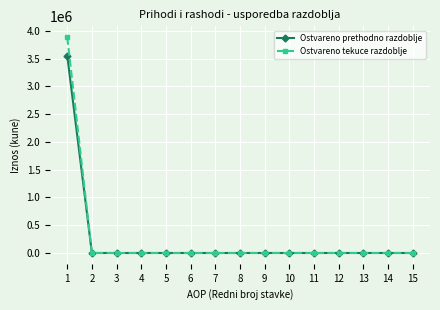

The value of Ostvareno prethodno razdoblje at 12 is 0. True or false?

True